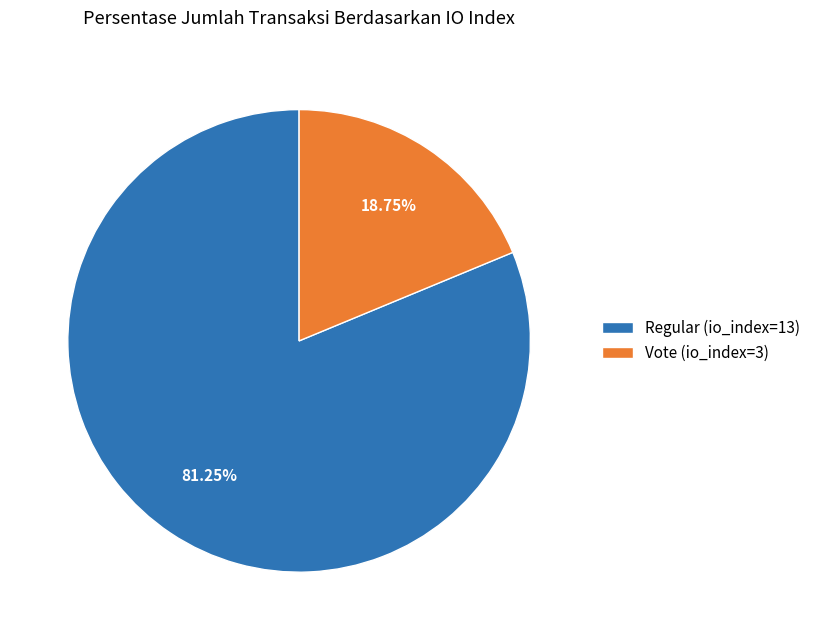

Which slice is the smallest?

Vote (io_index=3)